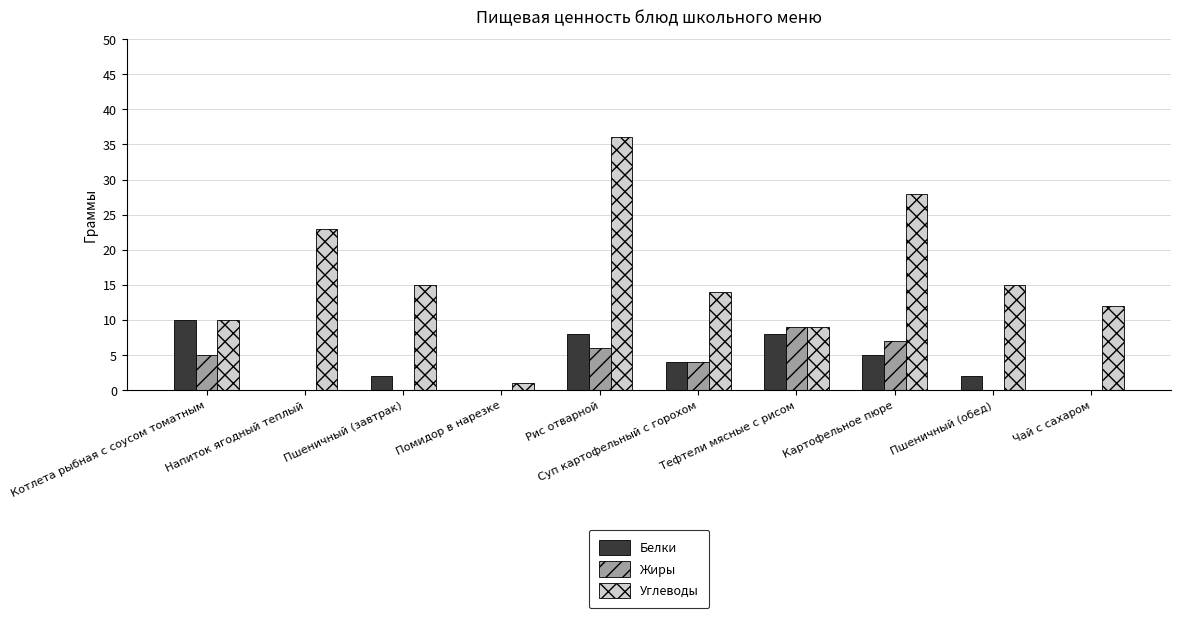

Which series has the largest total across all categories?

Углеводы